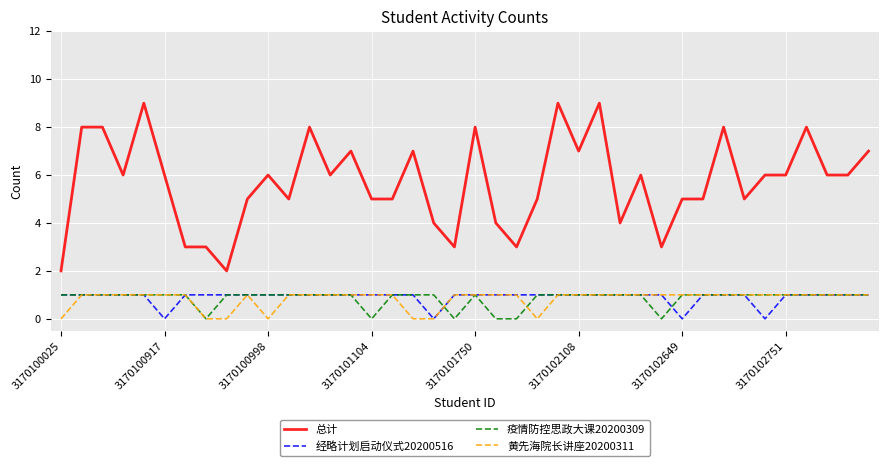

Which series has the largest total across all categories?

总计